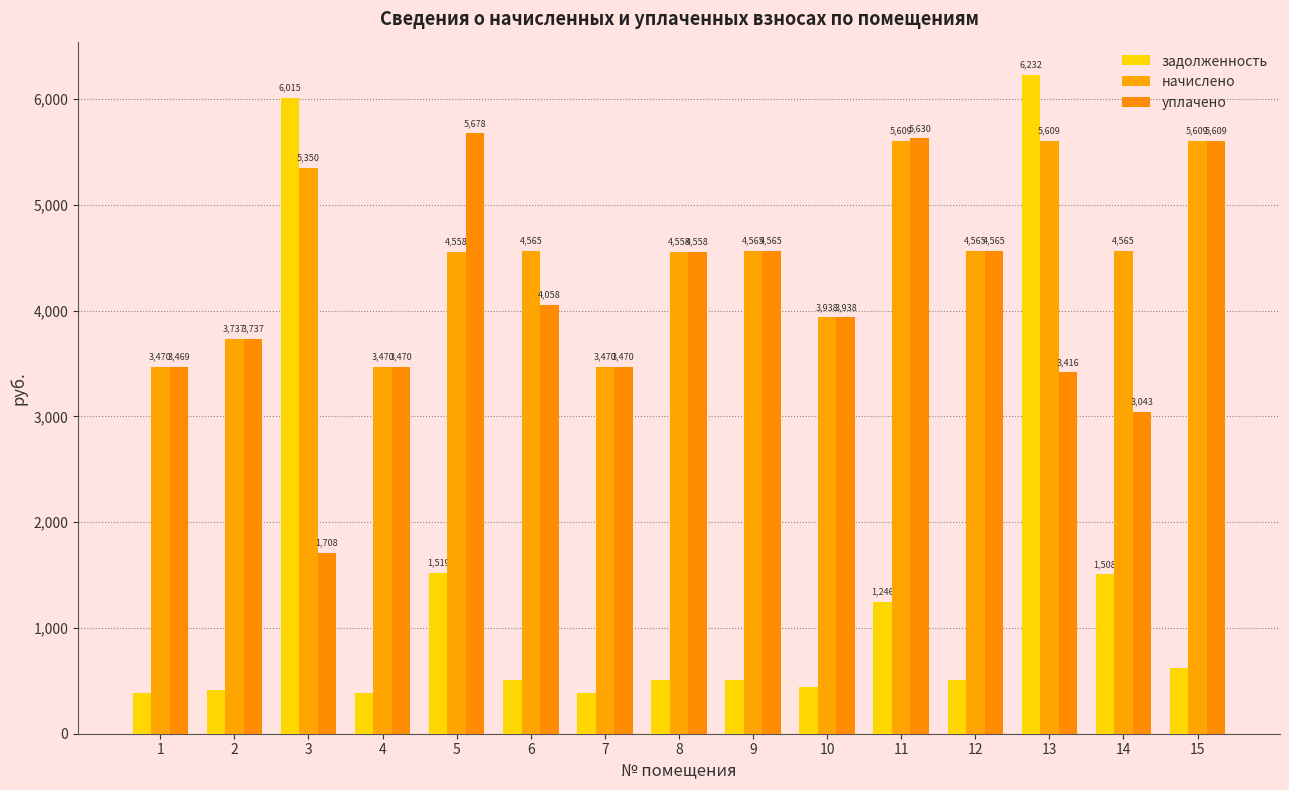

At which label does начислено first exceed 4564?

3